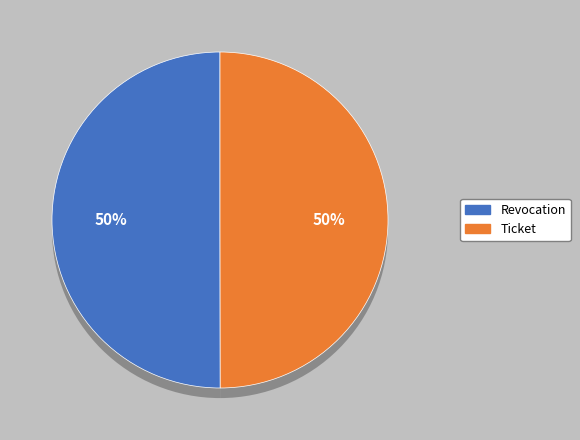

Which slice is the largest?

Revocation